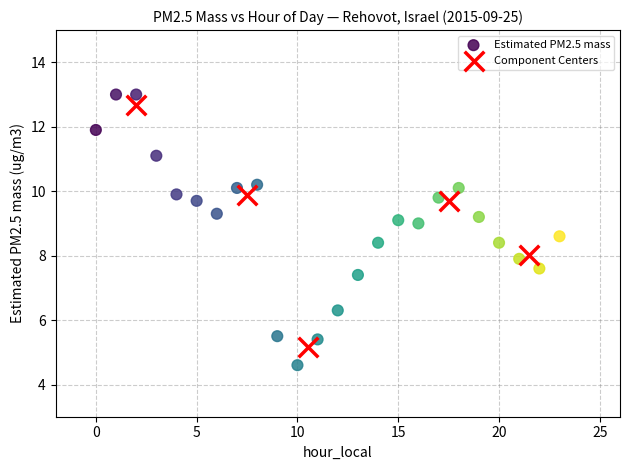

Which series contains the lowest Y value?

Estimated PM2.5 mass